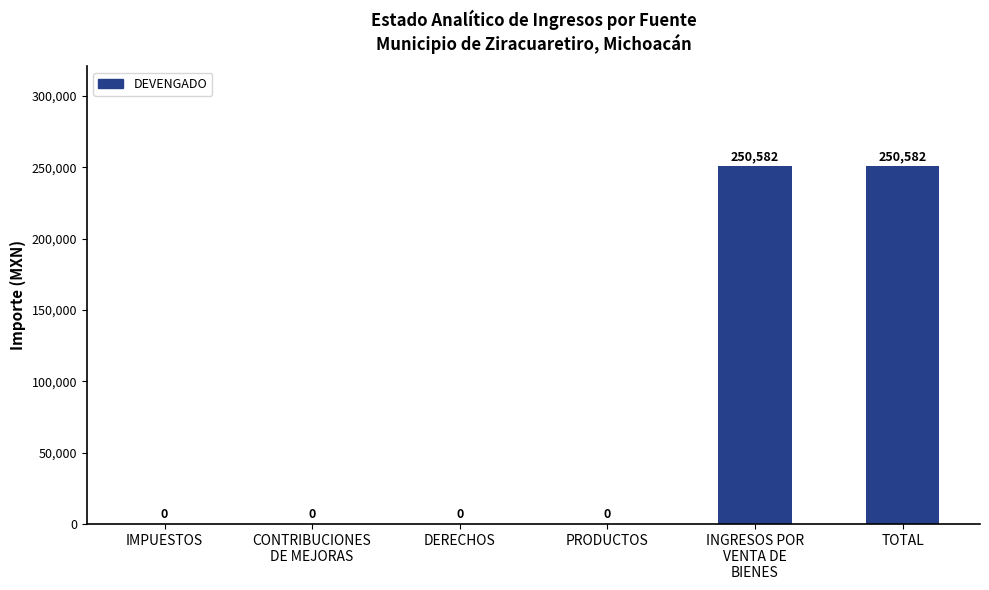

Is it true that the value at DERECHOS is 0?

True